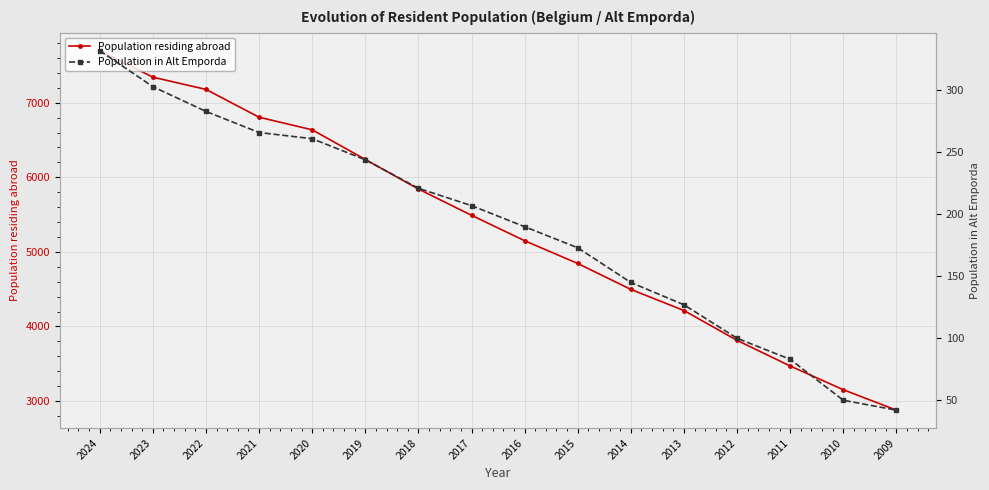

What is the difference between the highest and lowest values at 2015?

4672